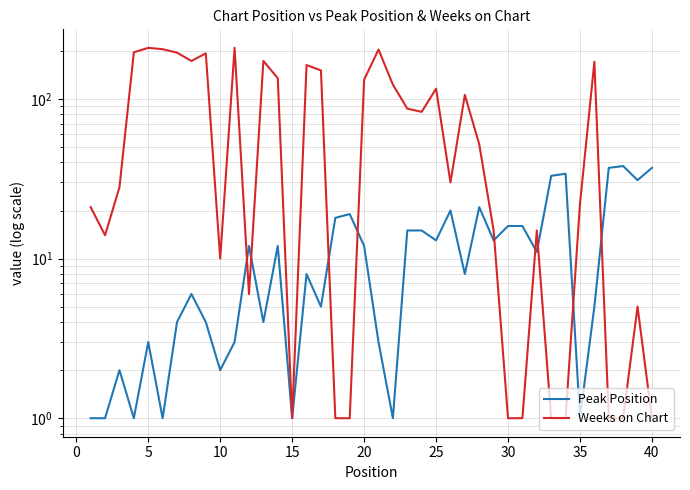

What is the value of the Peak Position point at the 23rd from the left?

15